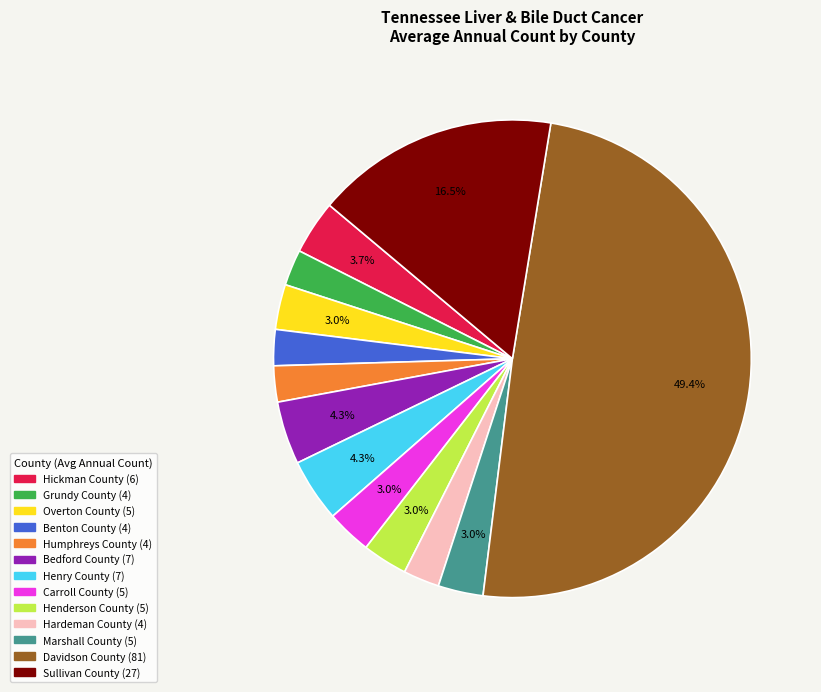

Approximately how many times larger is the value at Henderson County compared to Marshall County?

1.0